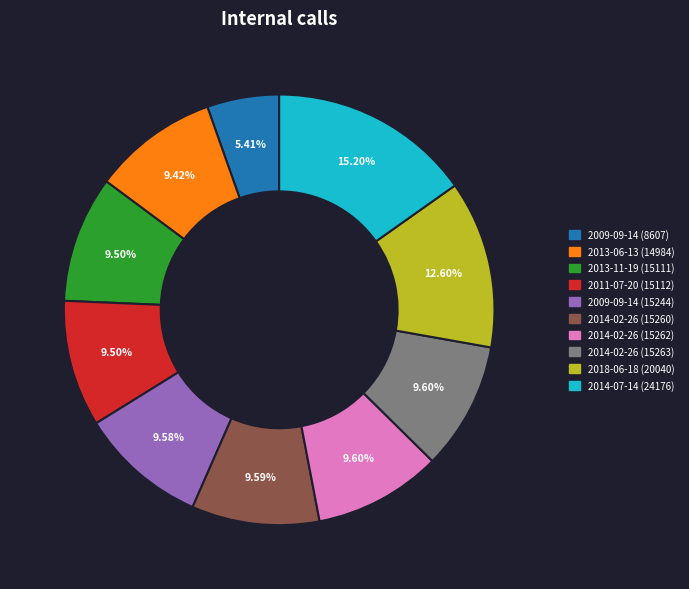

Is there any slice that represents more than half of the pie?

No